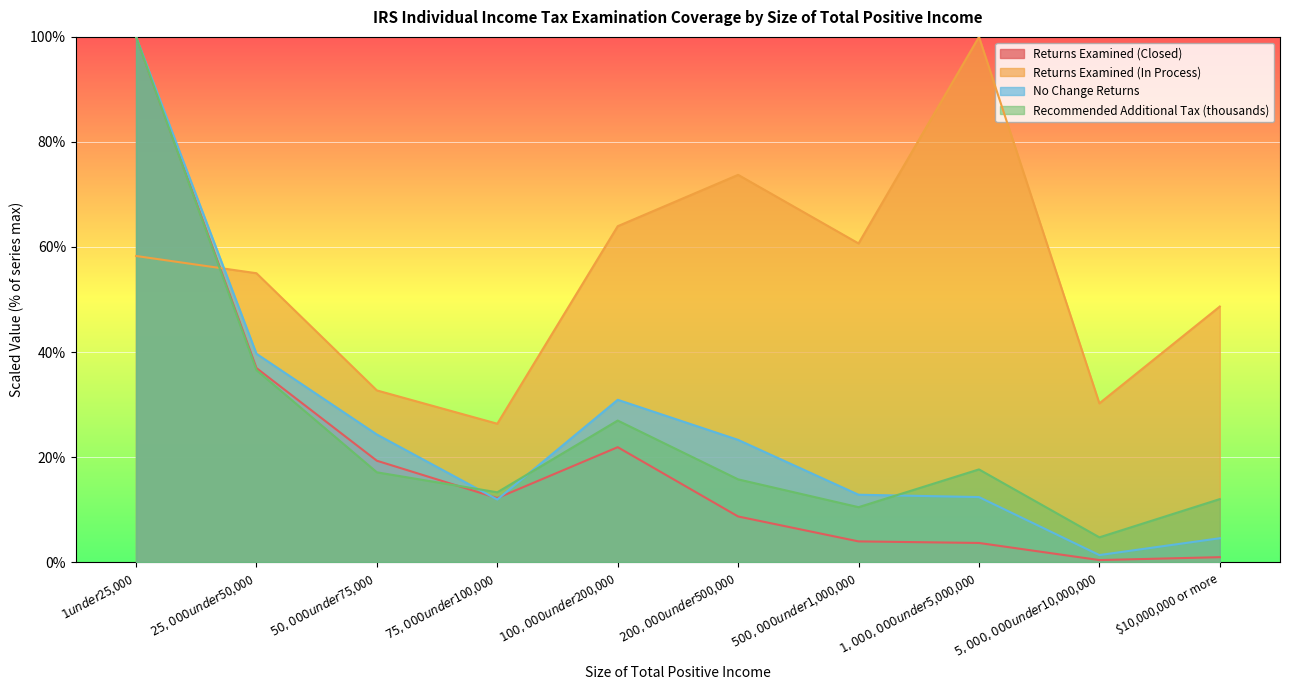

Is it true that Returns Examined (In Process) equals 44.8 at $75,000 under $100,000?

False